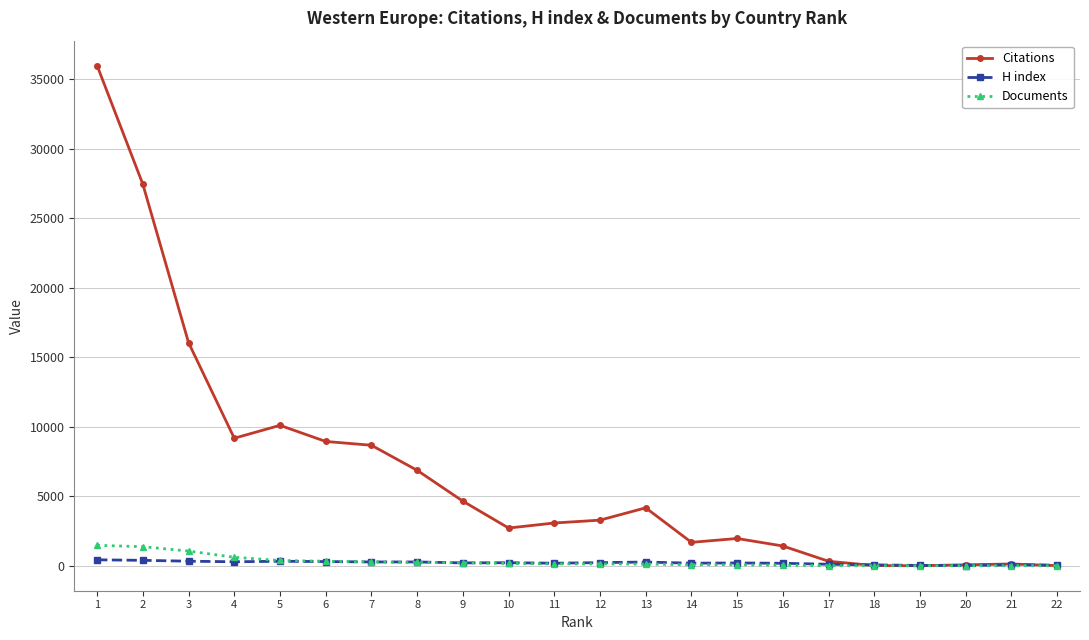

Does the chart have visible grid lines?

Yes